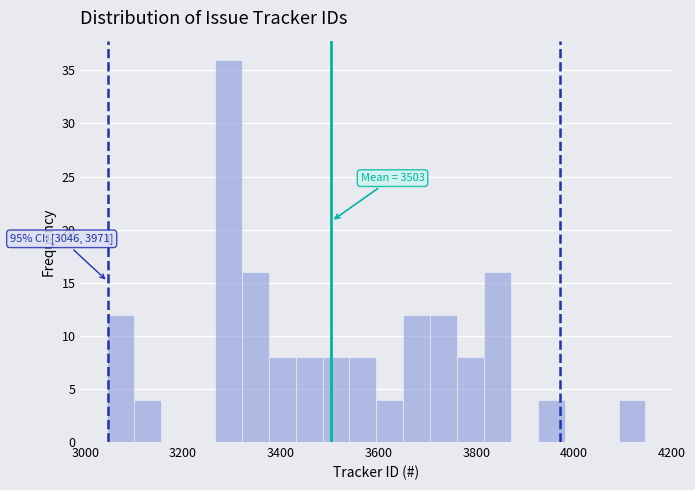

Around what value on the x-axis is the tallest bar? Give the approximate position of its centre, as read against the axis.

3300